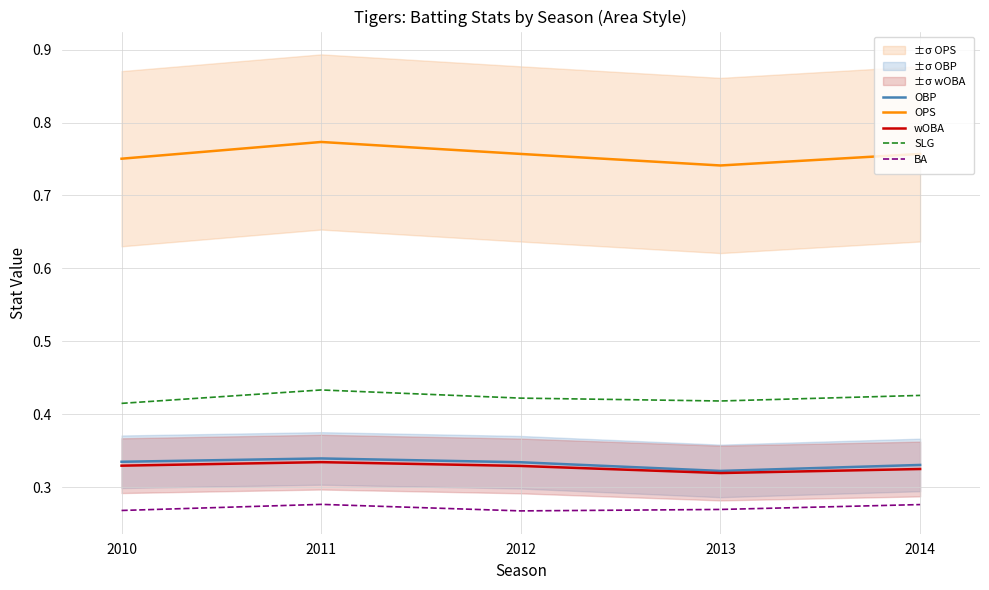

Is the value of OBP at 2013 greater than the value of wOBA at 2014?

No